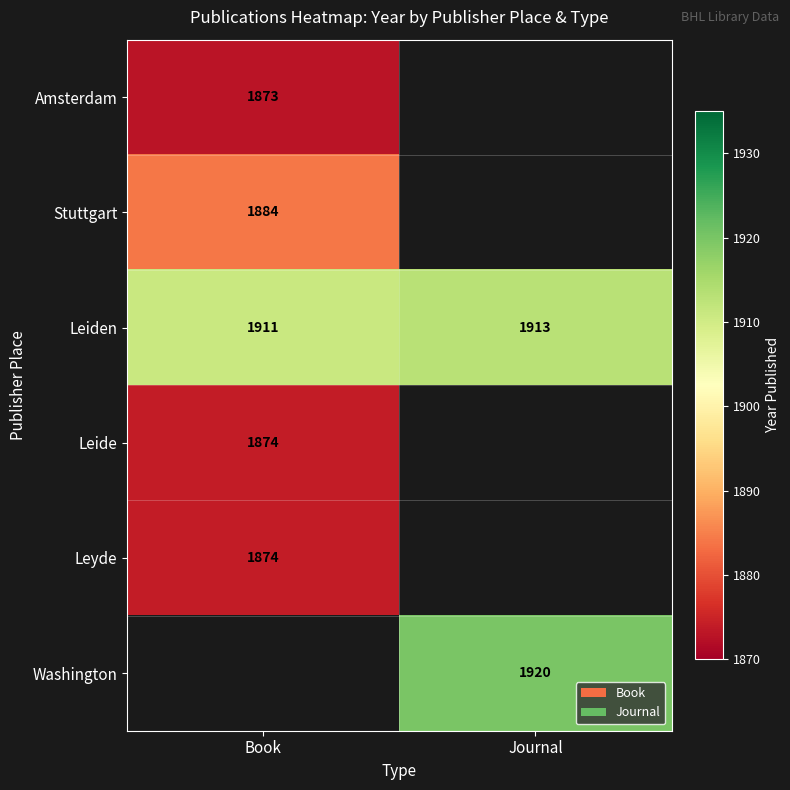

The Leyde series shows 1300 at Book. True or false?

False